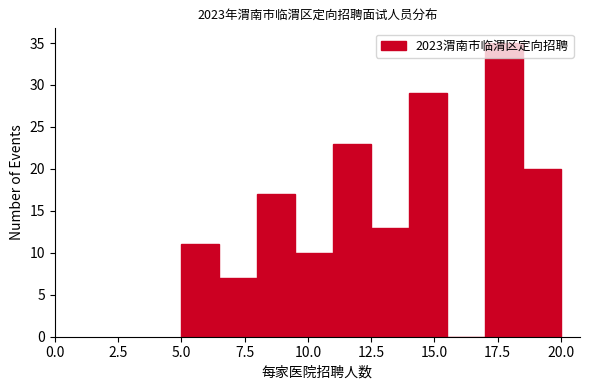

Around what value on the x-axis is the tallest bar? Give the approximate position of its centre, as read against the axis.

18.0